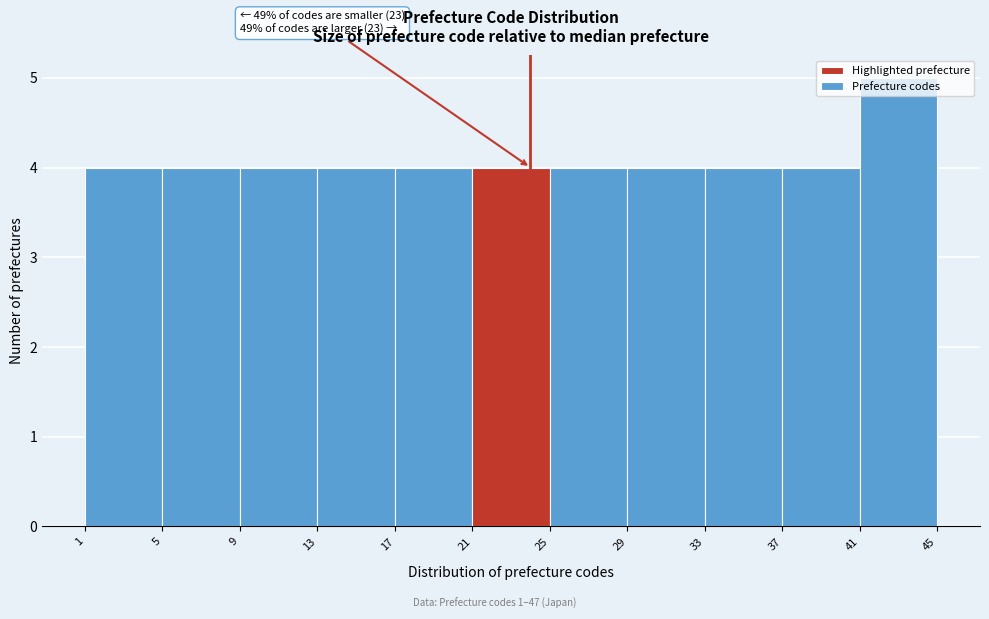

Over which range of the x-axis is the bar tallest?

41 to 45